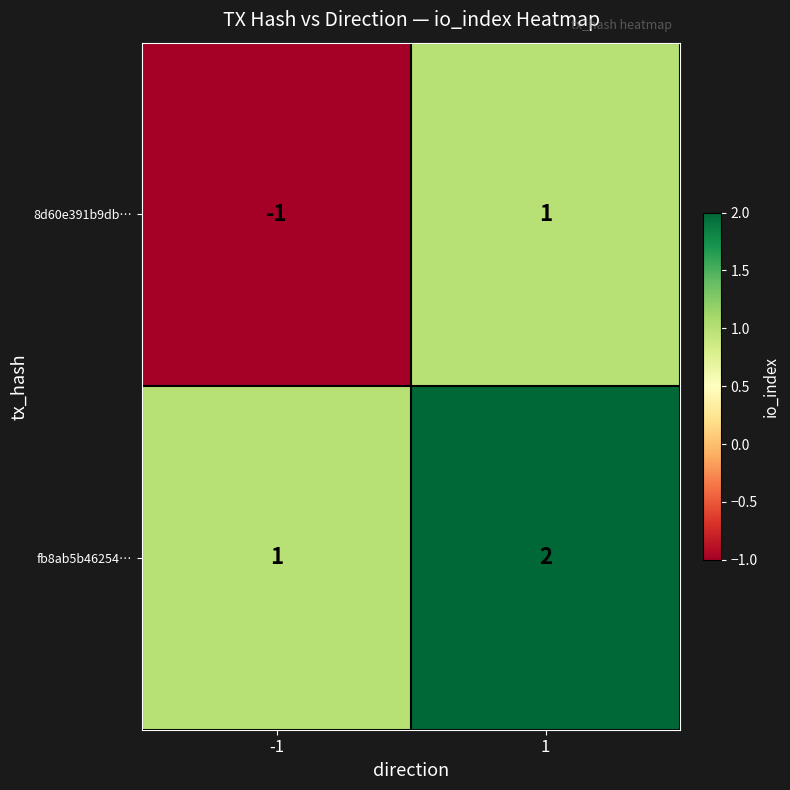

The value of 8d60e391b9db… at -1 is -1. True or false?

True